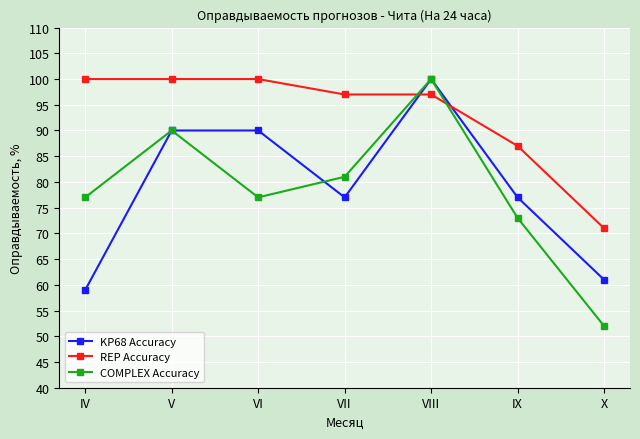

Which series has the largest range (max minus min)?

COMPLEX Accuracy